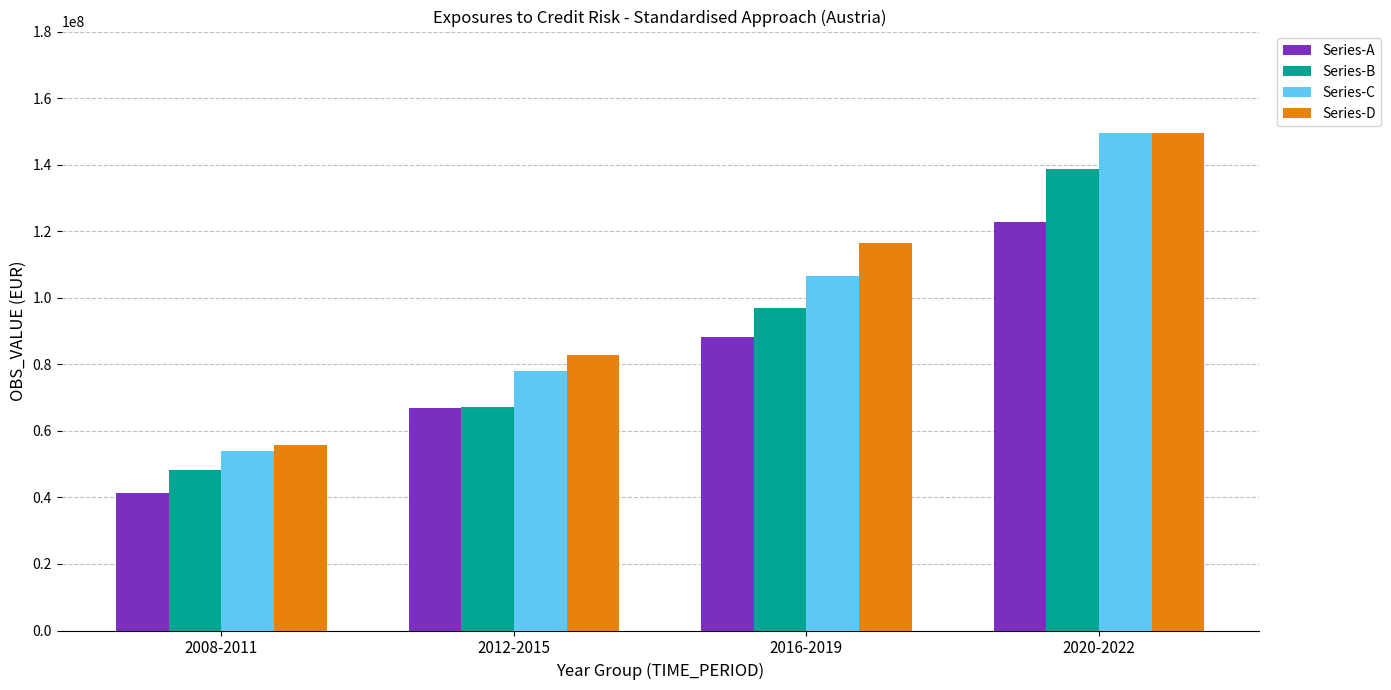

At how many categories does at least one series exceed 91296219?

2